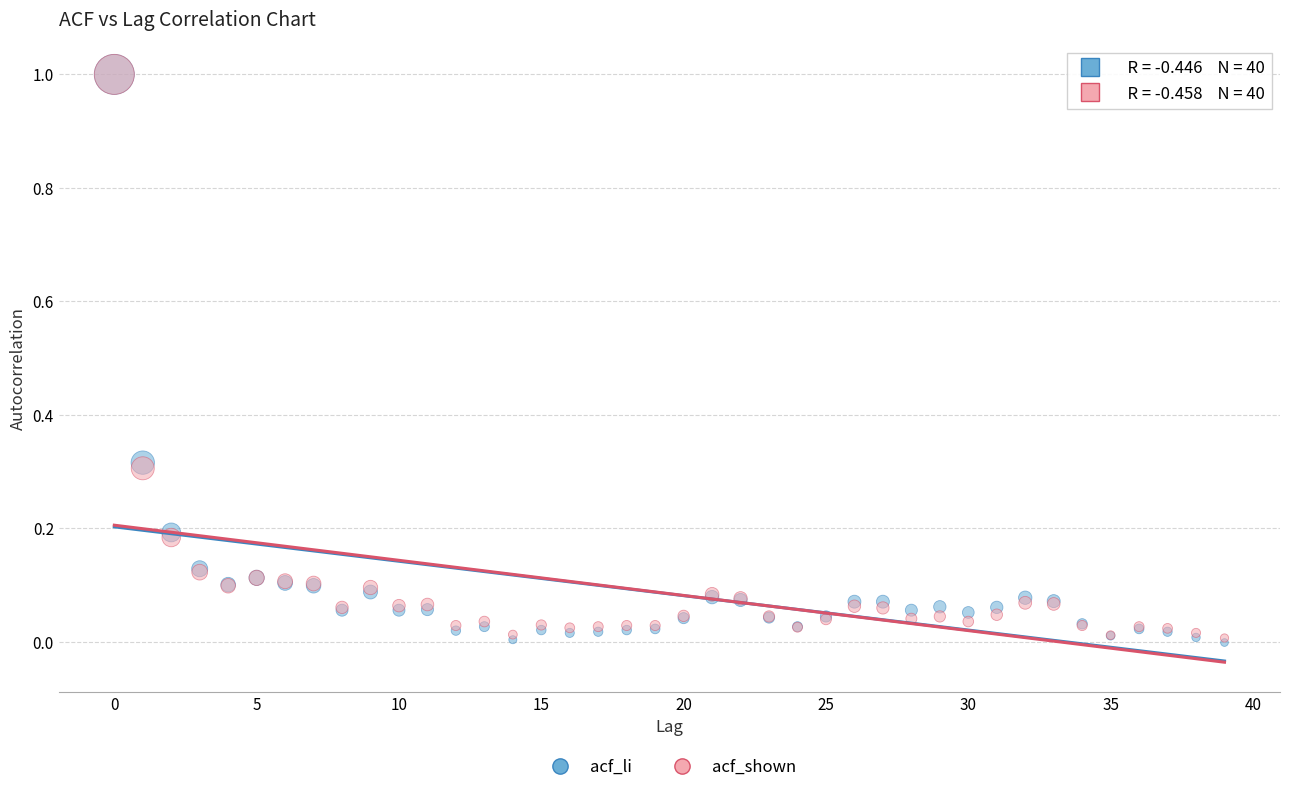

What are all the series names shown in the legend?

acf_li, acf_shown